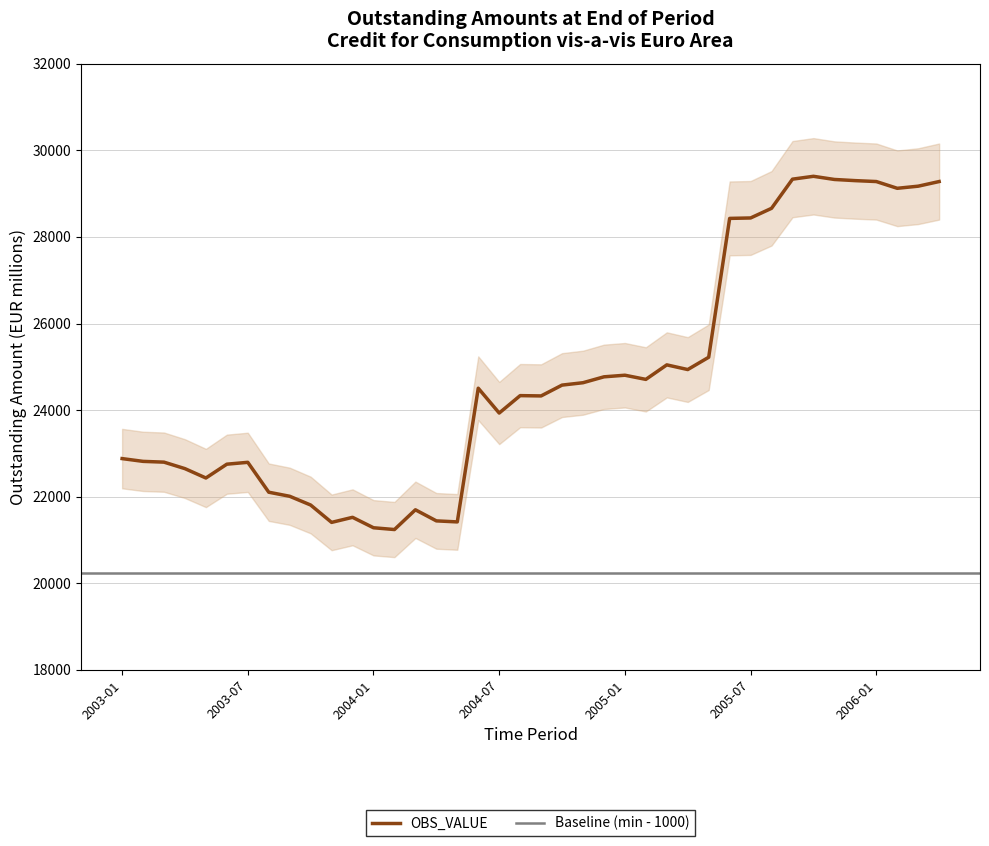

Between 2005-10 and 2005-03, which is larger?

2005-10